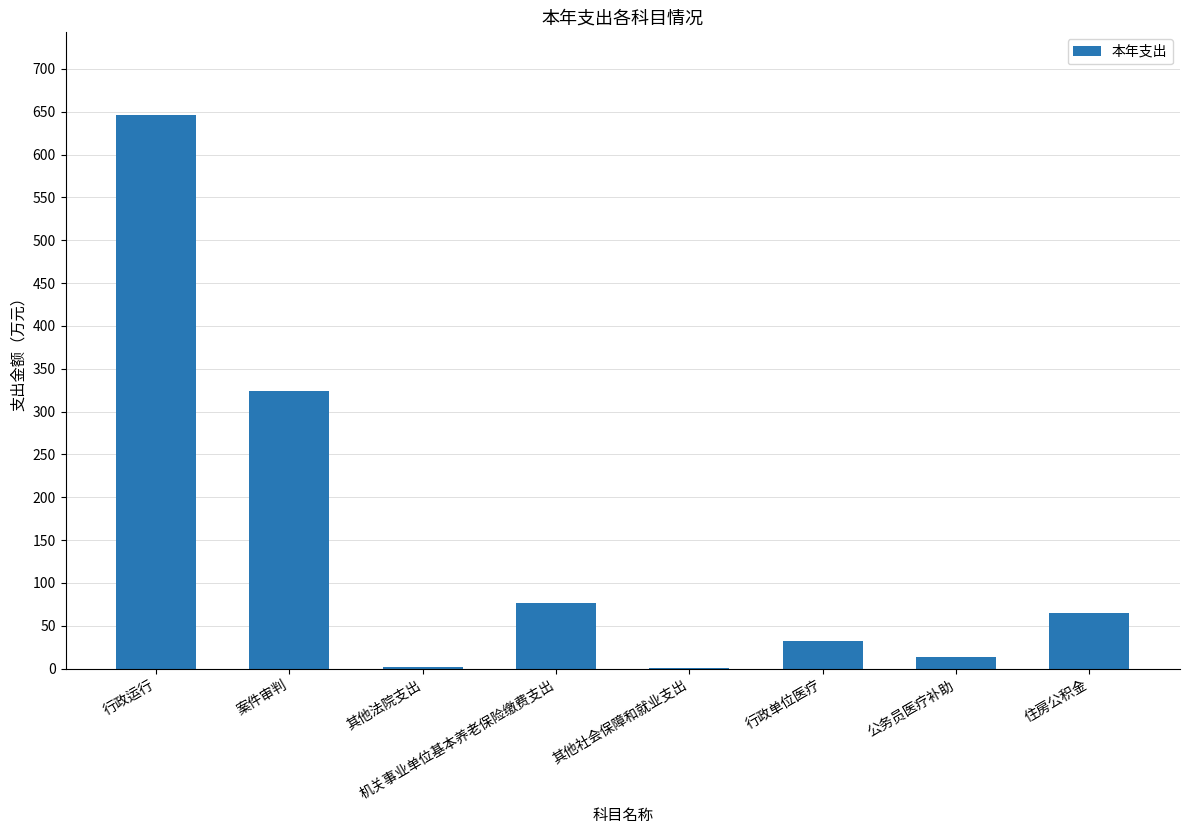

How many data points does each series have?

8